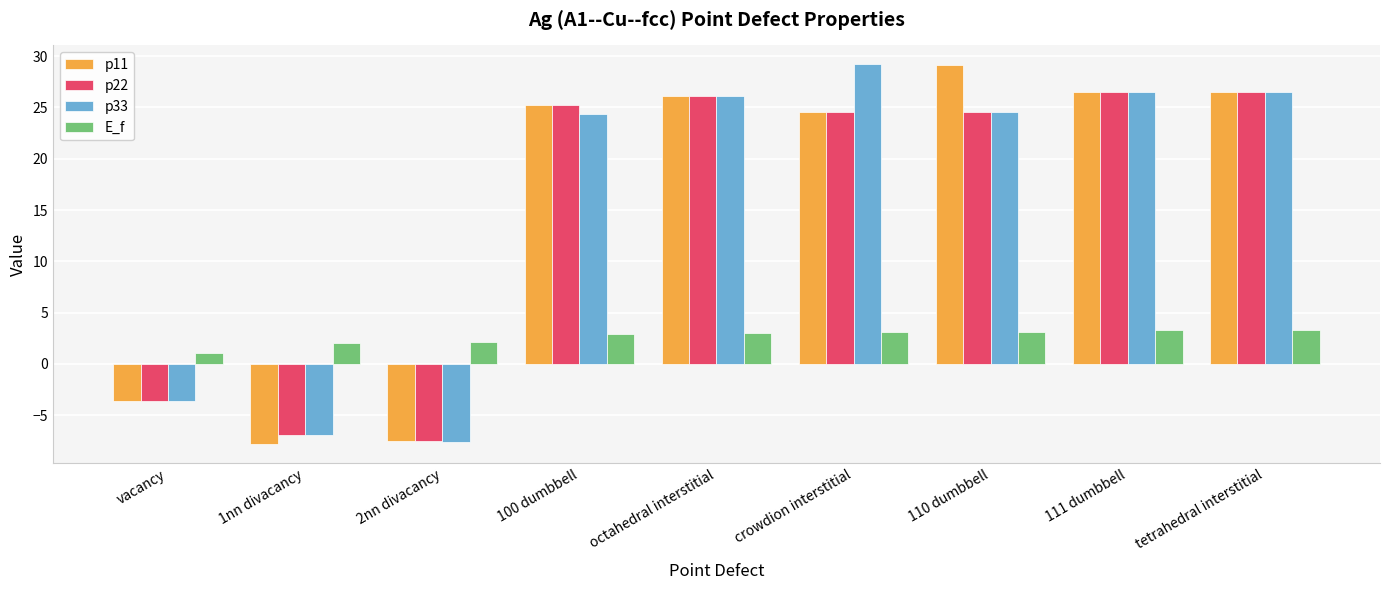

How many categories are shown in the chart?

9